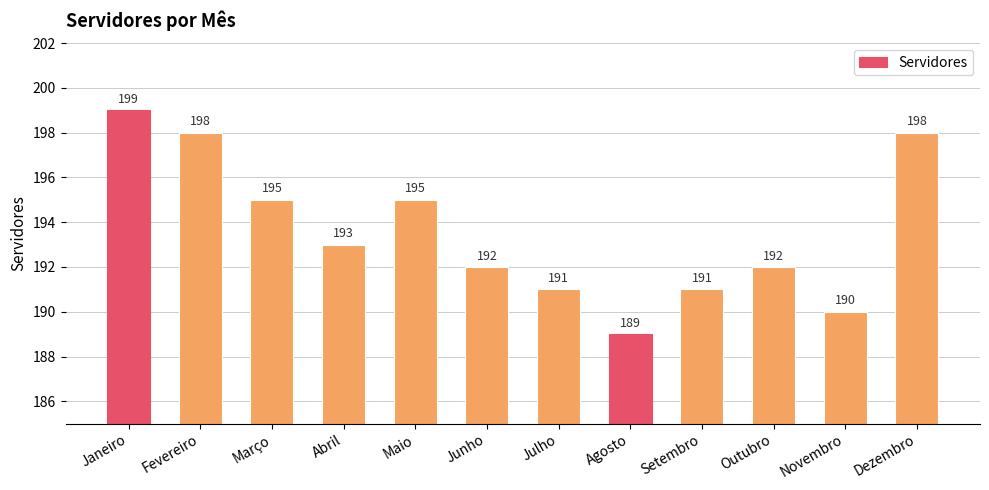

True or false: the data shows 191 at Julho.

True